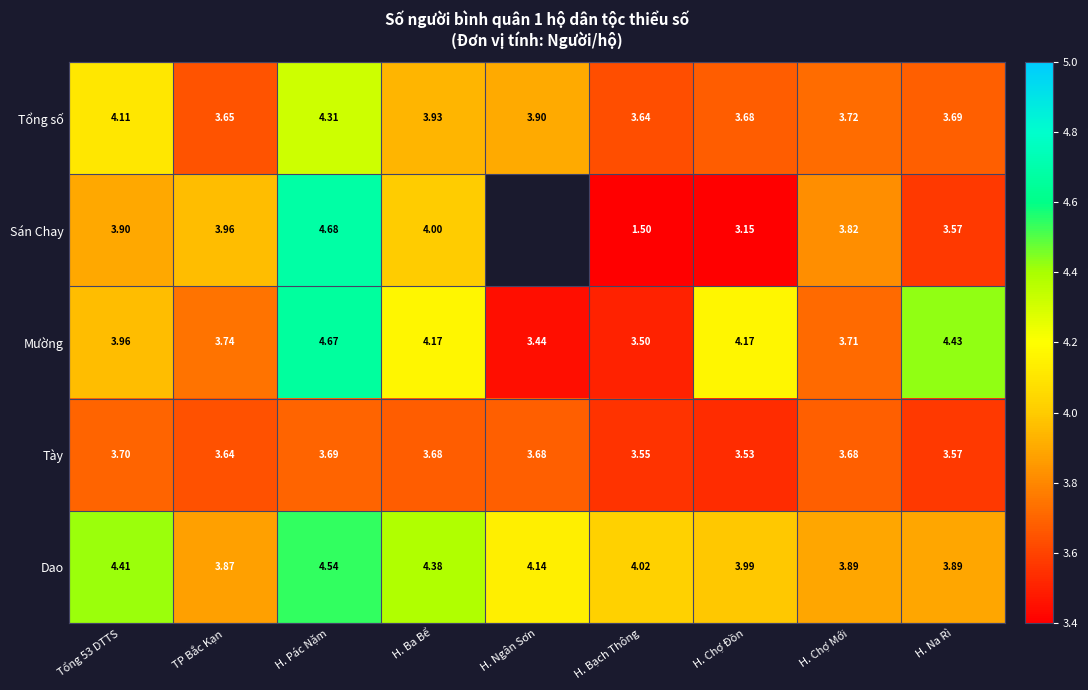

At which category is the sum across all series the highest?

H. Pác Nặm